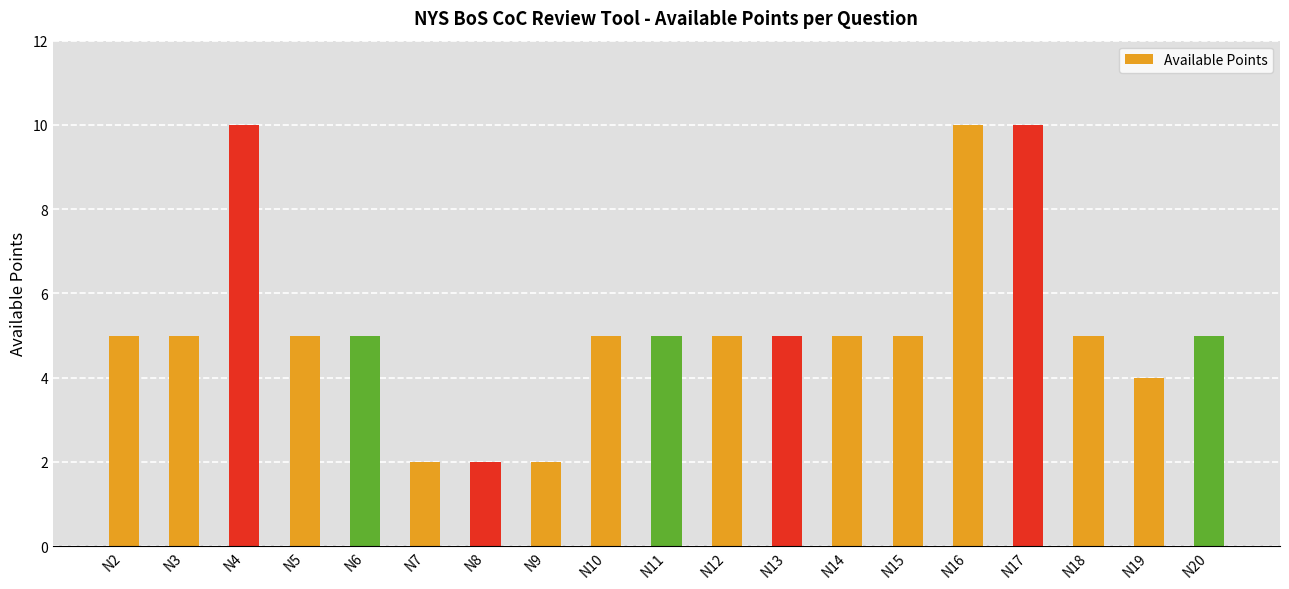

Reading left to right, extract all data points from this chart.

5	5	10	5	5	2	2	2	5	5	5	5	5	5	10	10	5	4	5